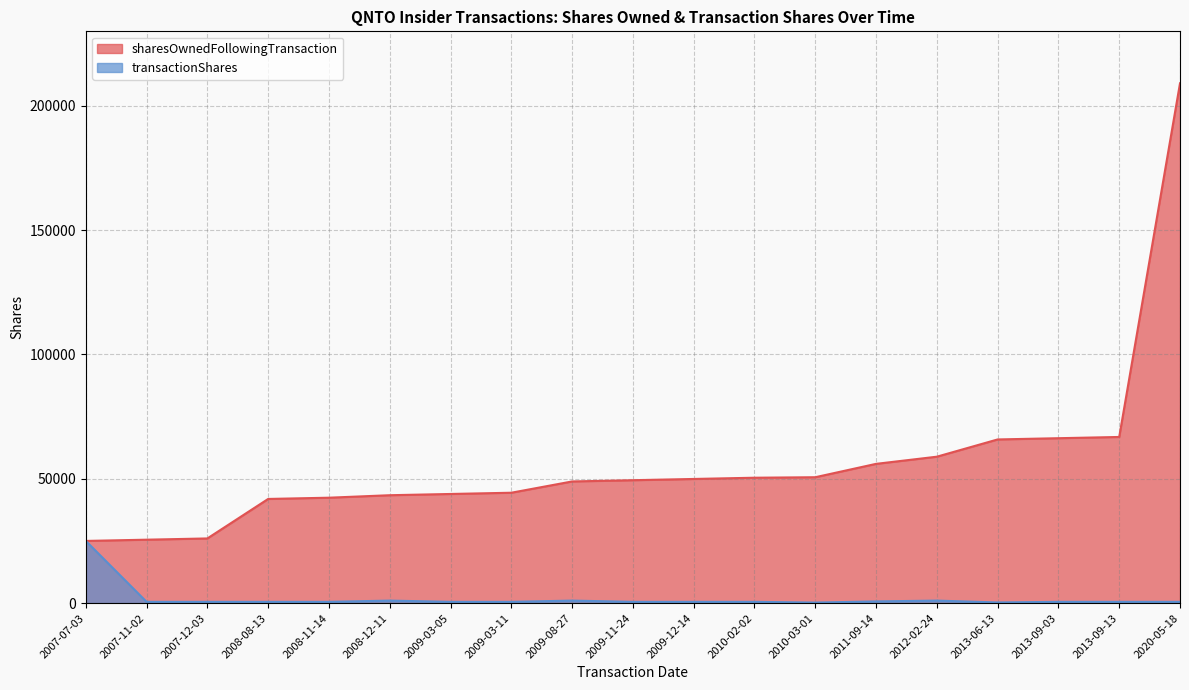

Where is sharesOwnedFollowingTransaction nearest to the value 117033?

2013-09-13